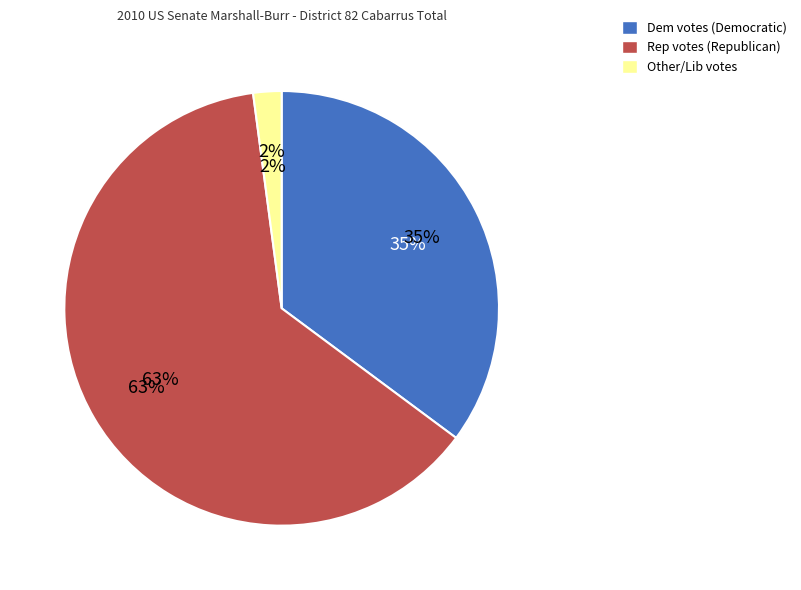

What is the smallest slice in the pie chart?

Other